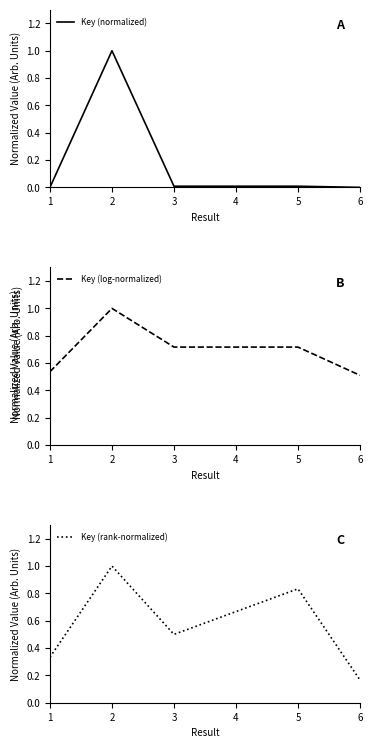

How many lines are shown in the chart?

3